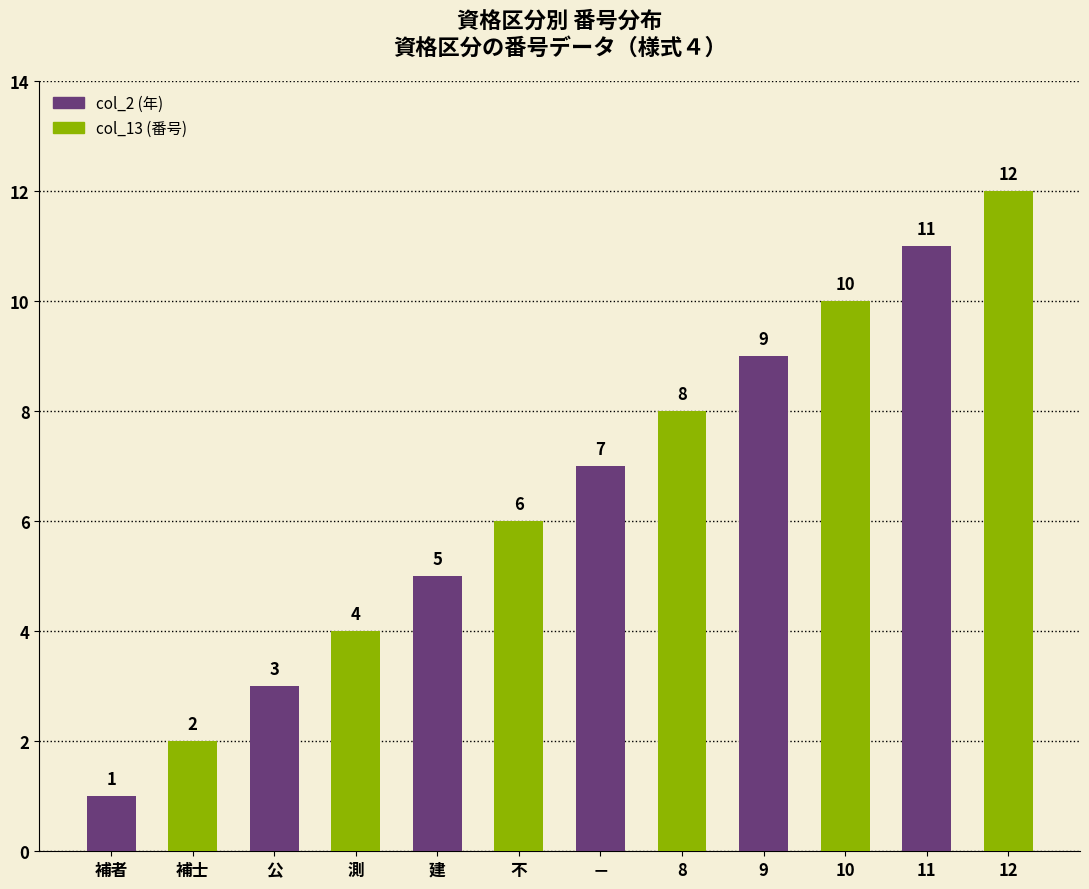

What is the change in value from 補者 to 建?

+4